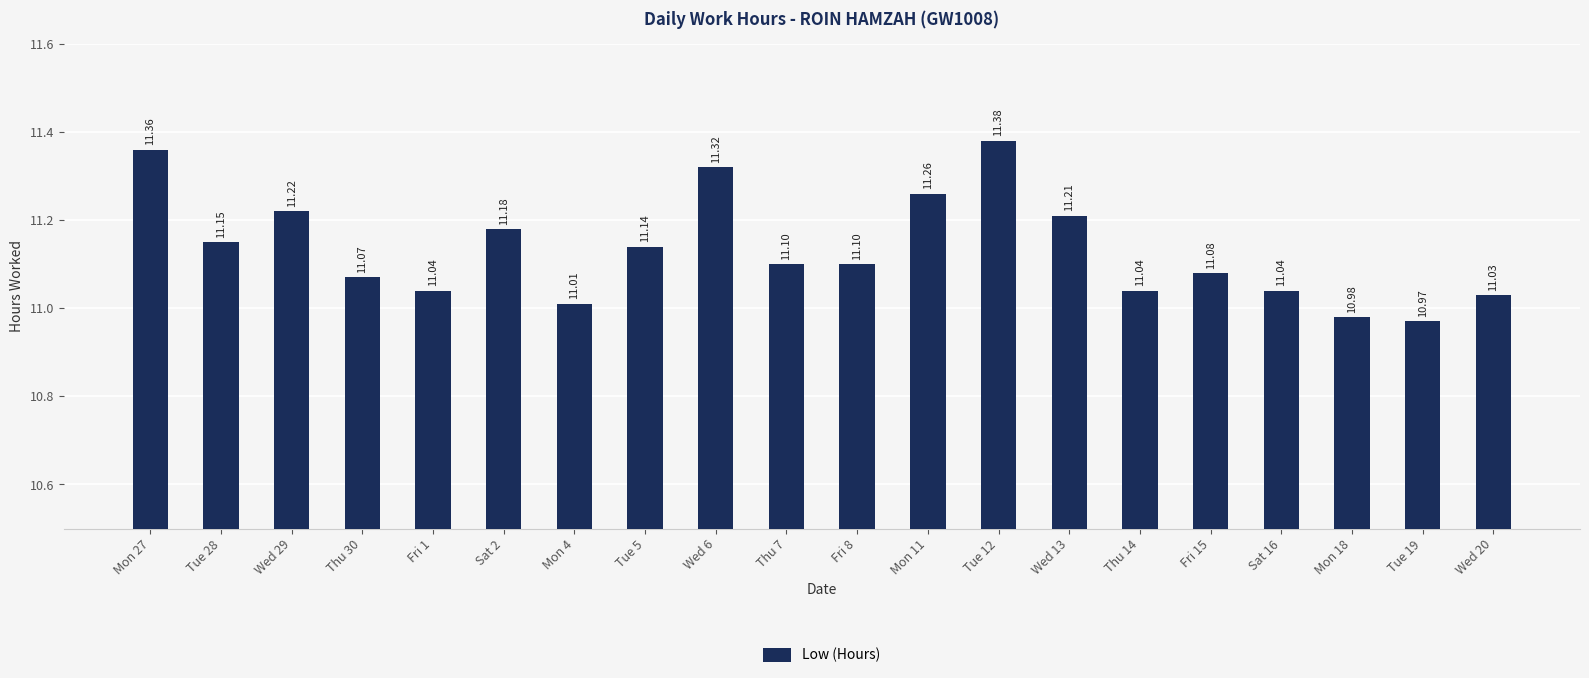

Which has a higher value, Mon 18 or Mon 4?

Mon 4